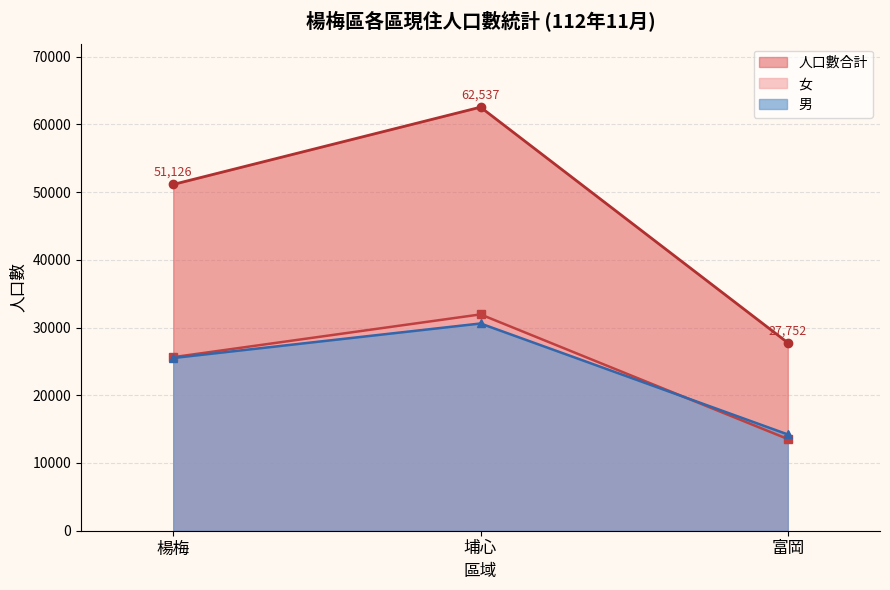

Which series has the largest total across all categories?

人口數合計